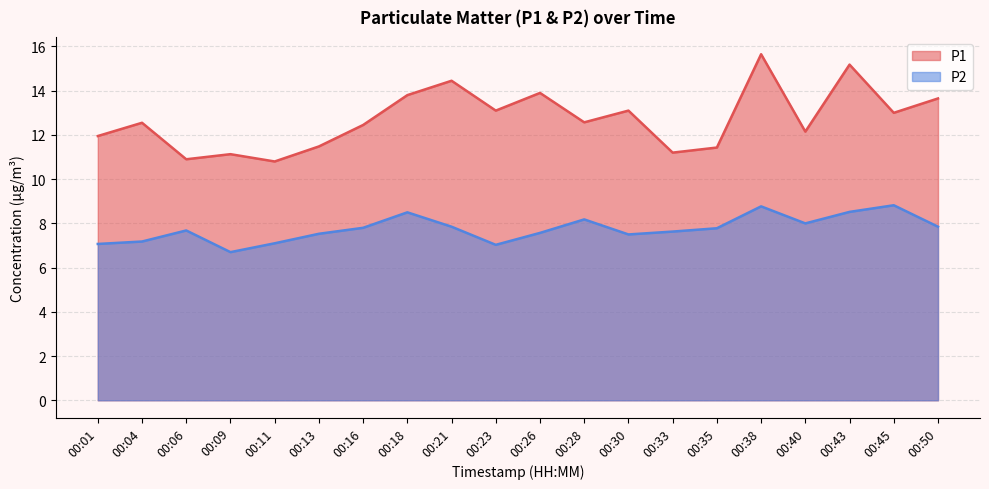

Where is P1 nearest to the value 13?

00:45